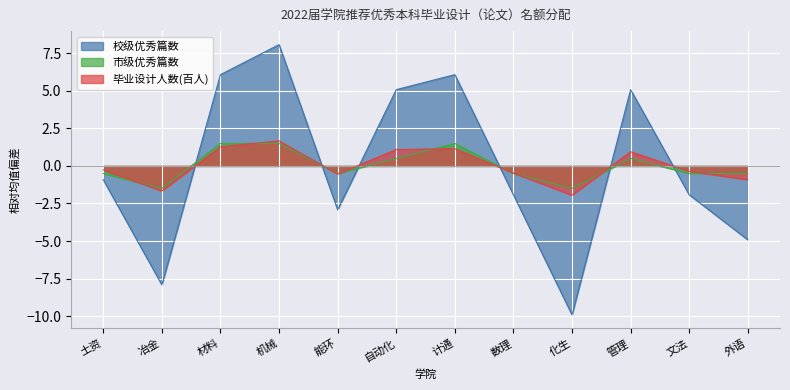

Does the chart display data point markers on the line(s)?

No